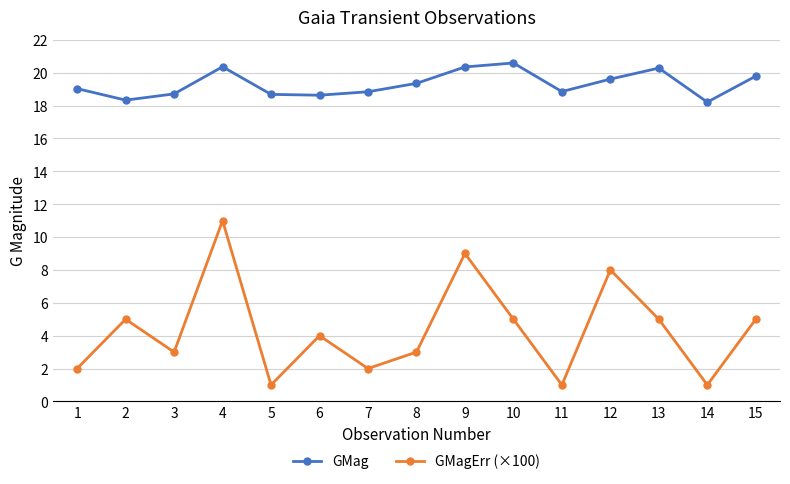

Where is the first local minimum for GMagErr (×100)?

3